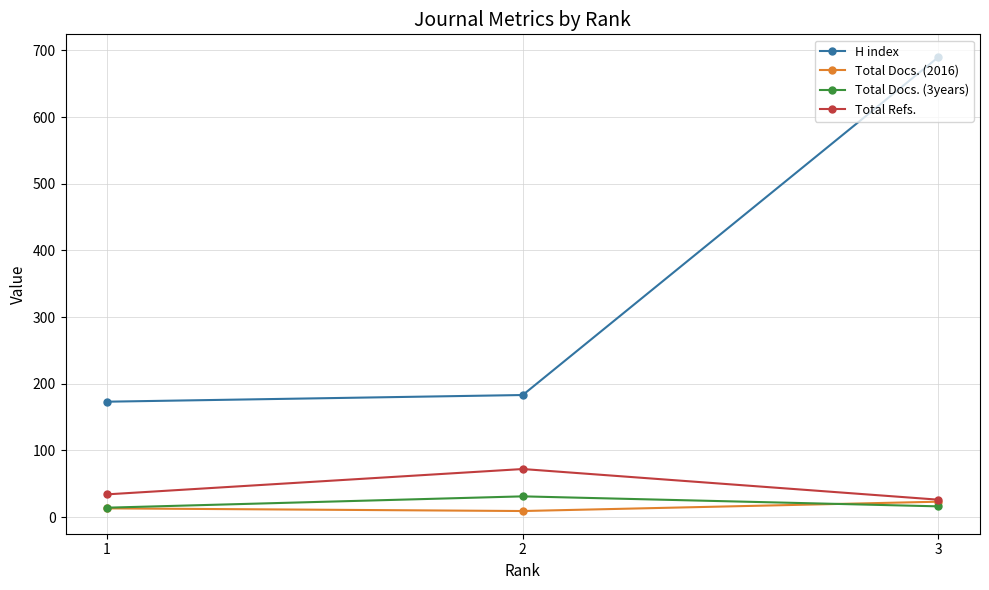

Which series has the largest total across all categories?

H index